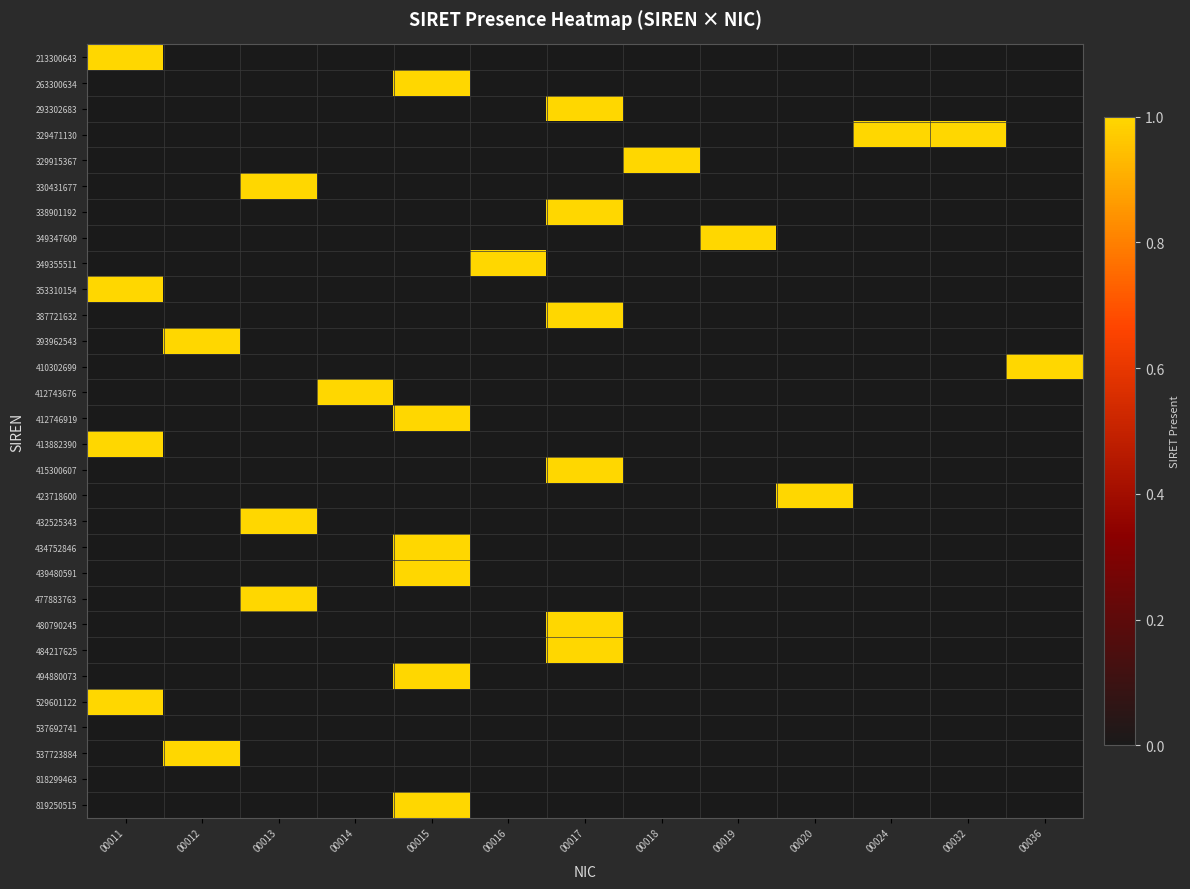

How many series are shown in this chart?

30